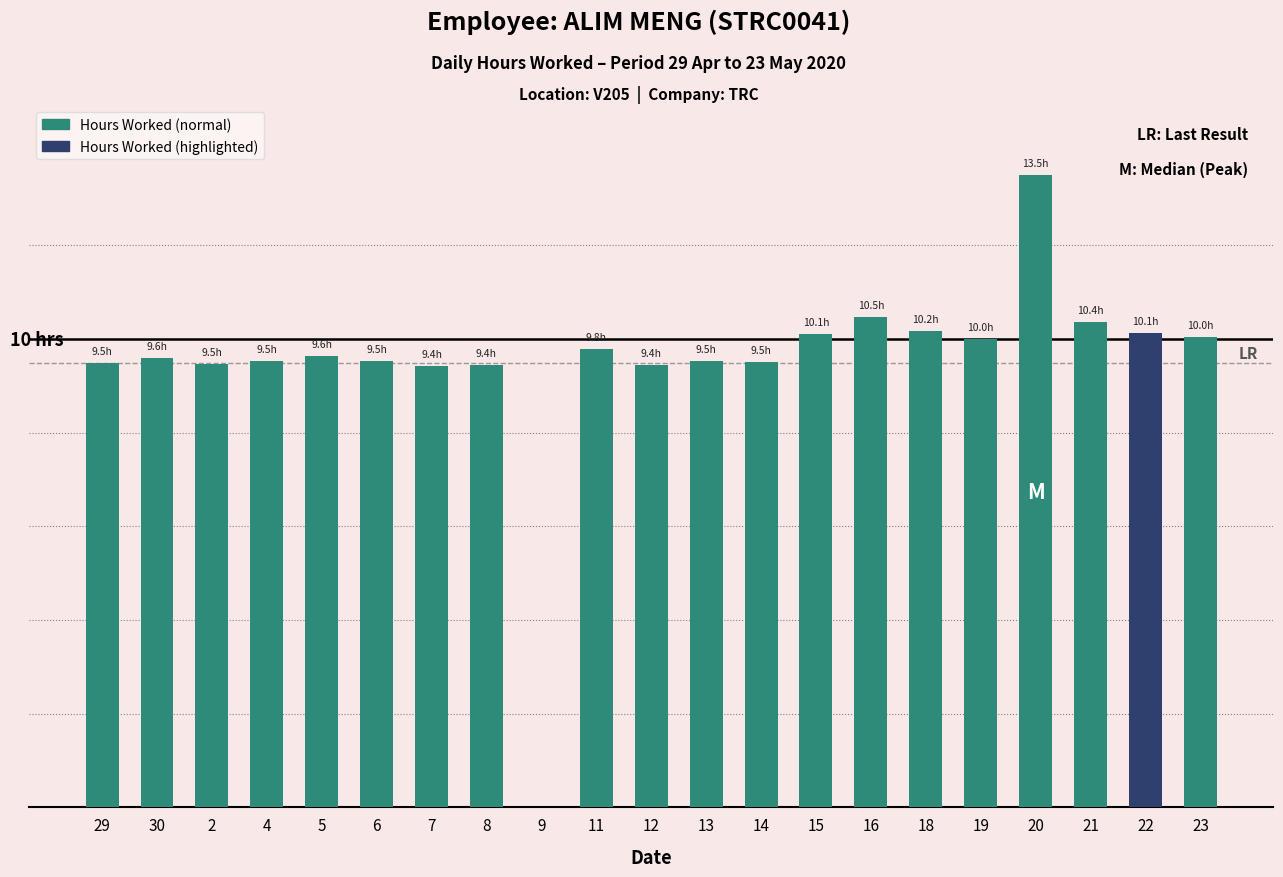

Are the bars horizontal?

No